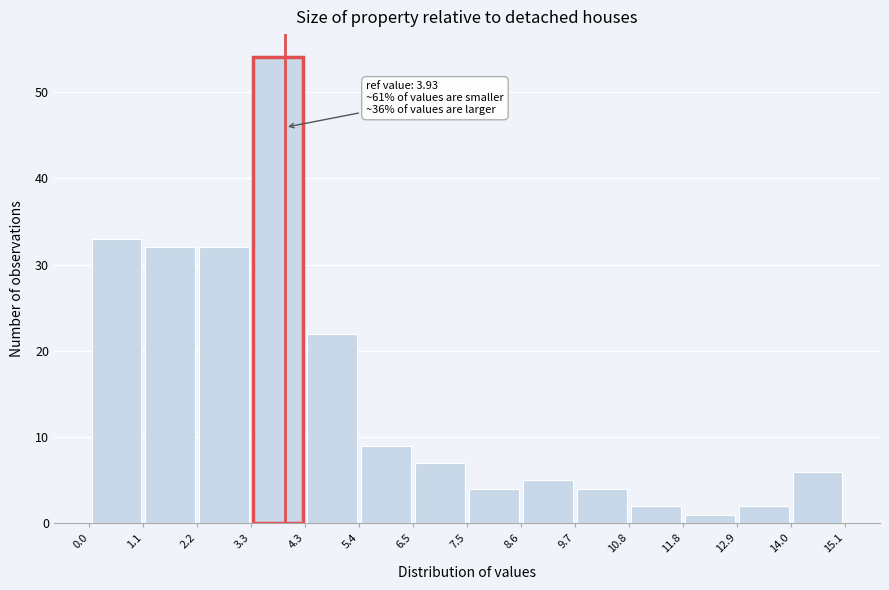

Over which range of the x-axis is the bar tallest?

3.3 to 4.3